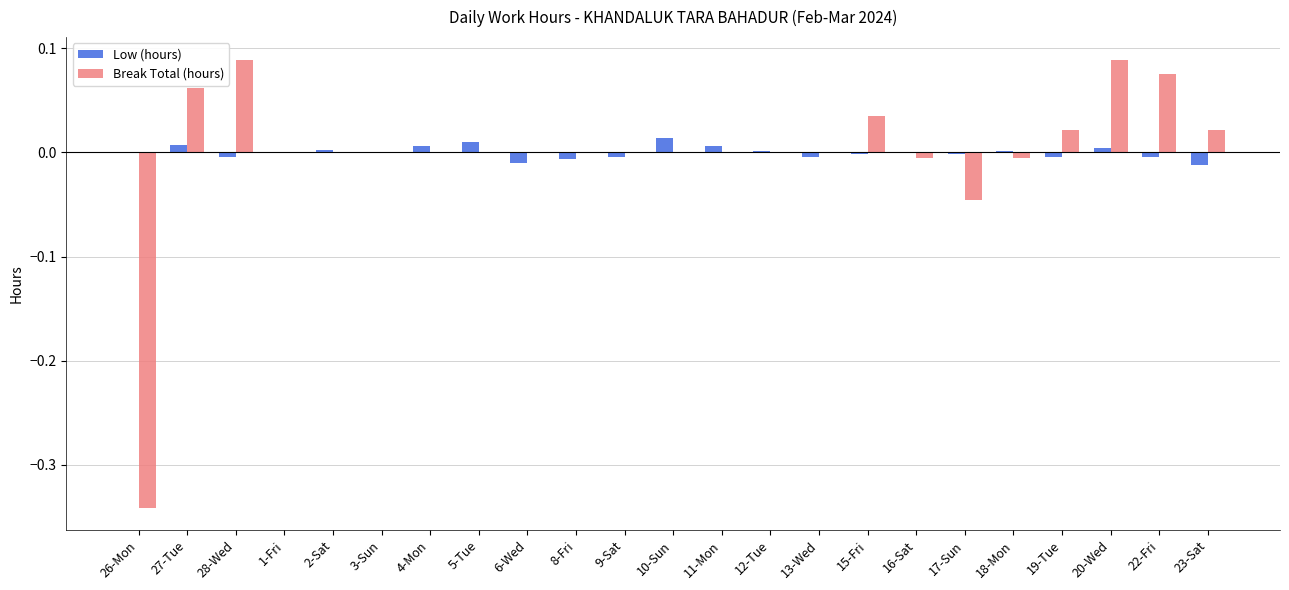

Between 28-Wed and 10-Sun, which series saw the biggest shift?

Break Total (hours)